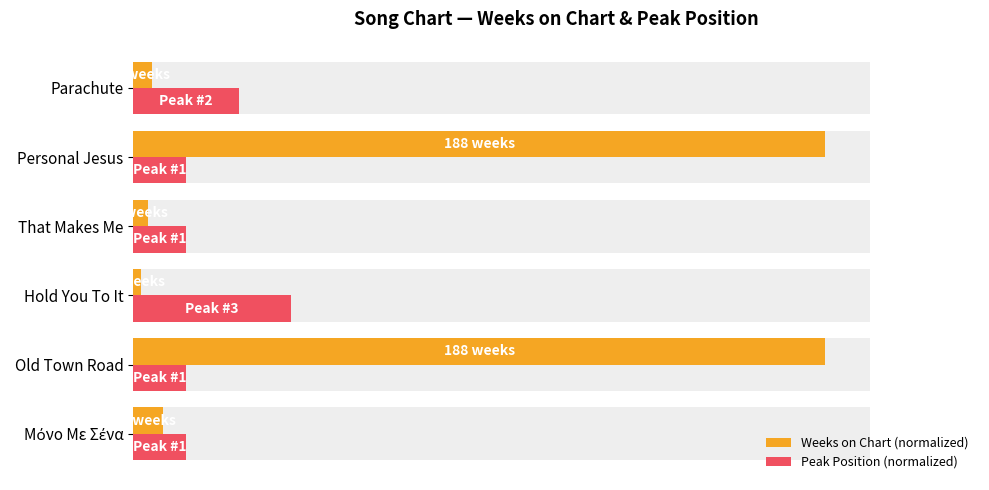

Does the chart contain stacked bars?

No